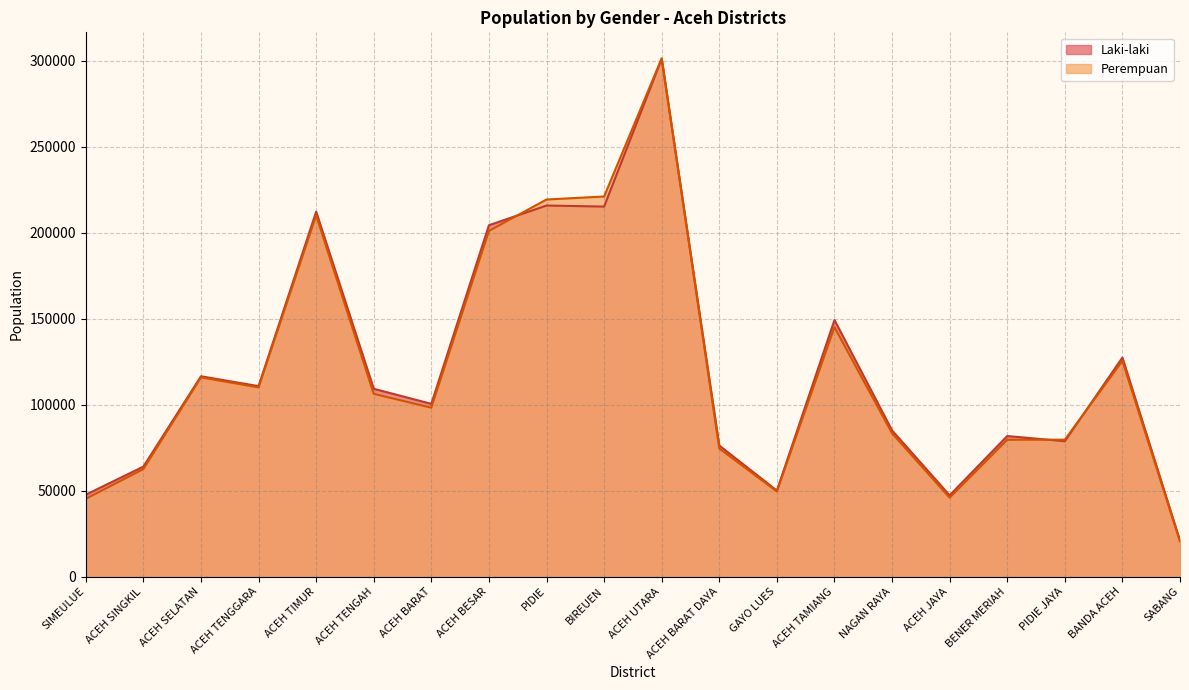

Which series ends up on top after the final intersection of Perempuan and Laki-laki?

Laki-laki